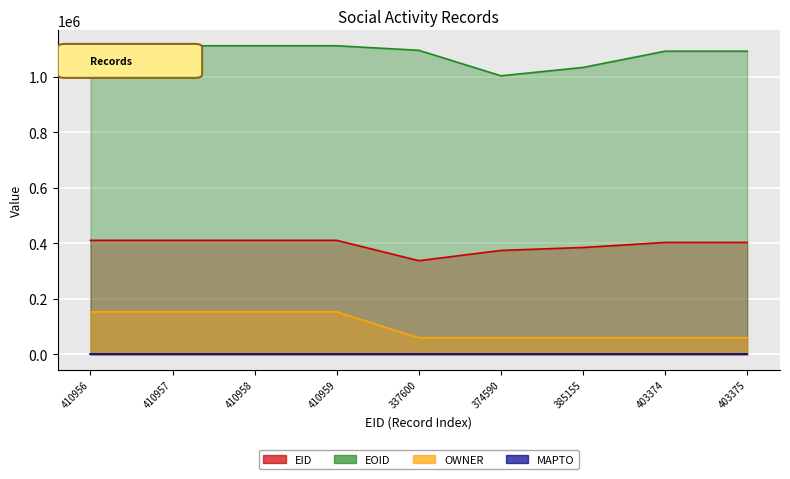

The EOID series shows 640193 at 410958. True or false?

False